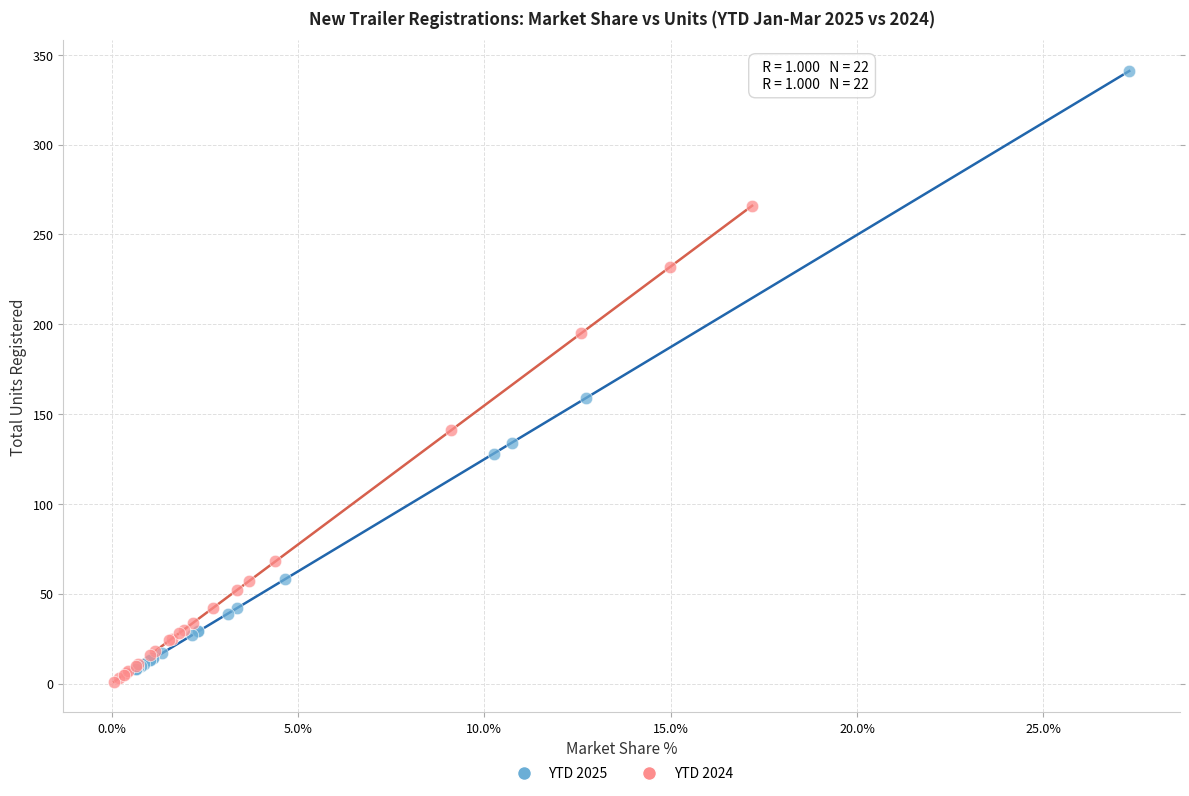

What are all the series names shown in the legend?

YTD 2025, YTD 2024